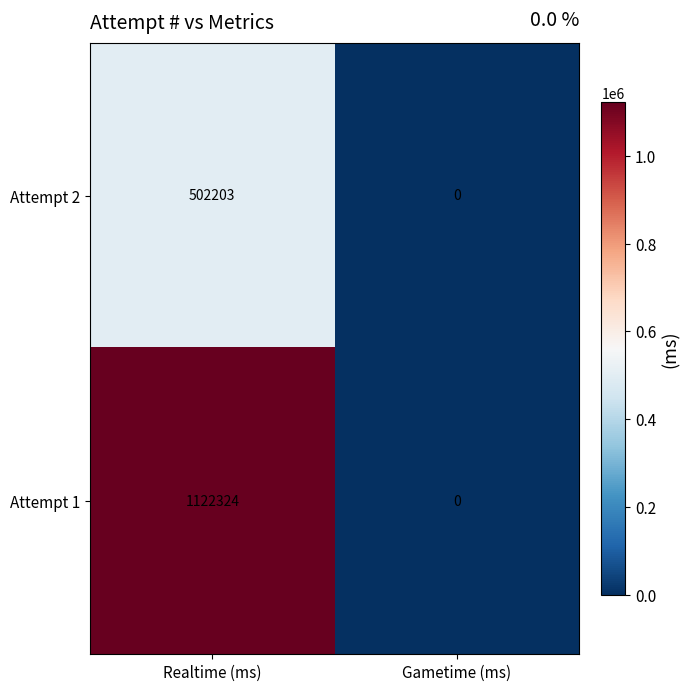

Rank the series by their average value, from lowest to highest.

Attempt 2, Attempt 1